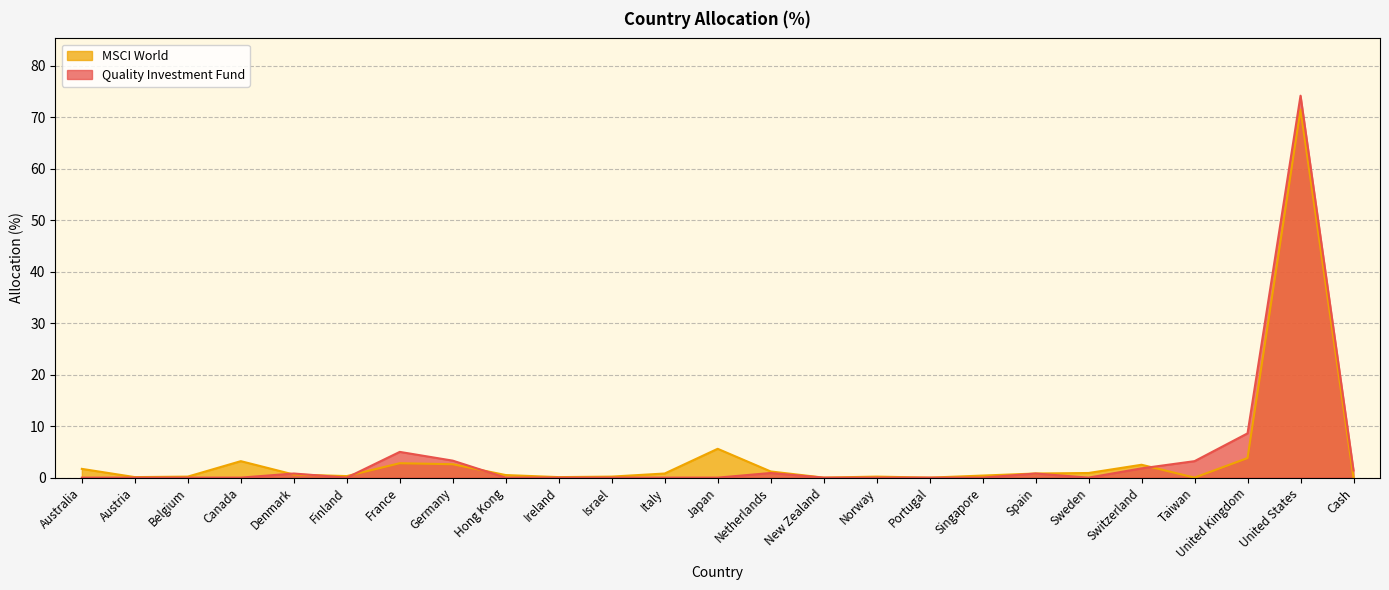

What is the difference between the maximum and minimum values in the MSCI World series?

71.5